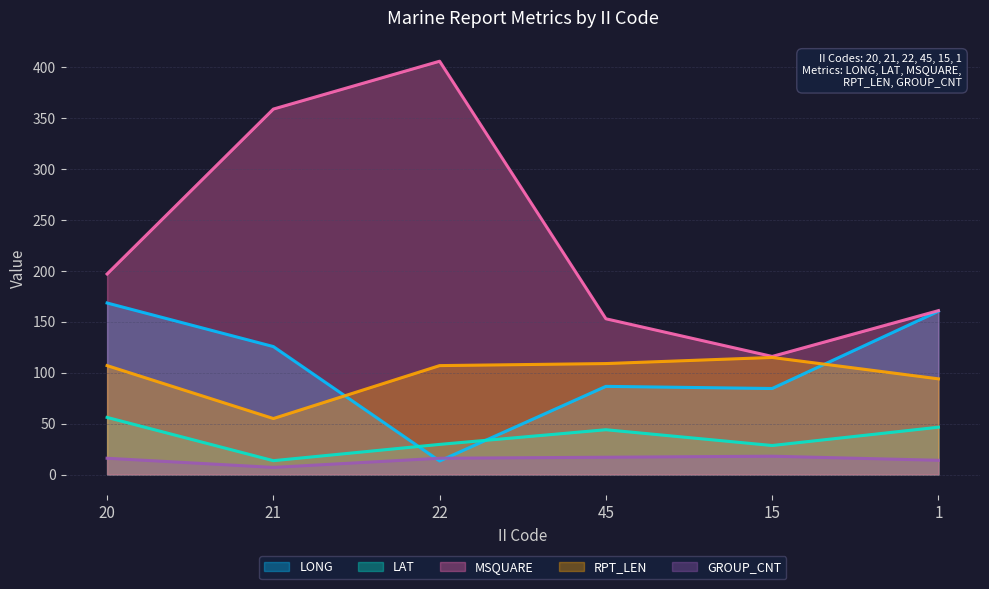

Between 15 and 1, which is larger?

1